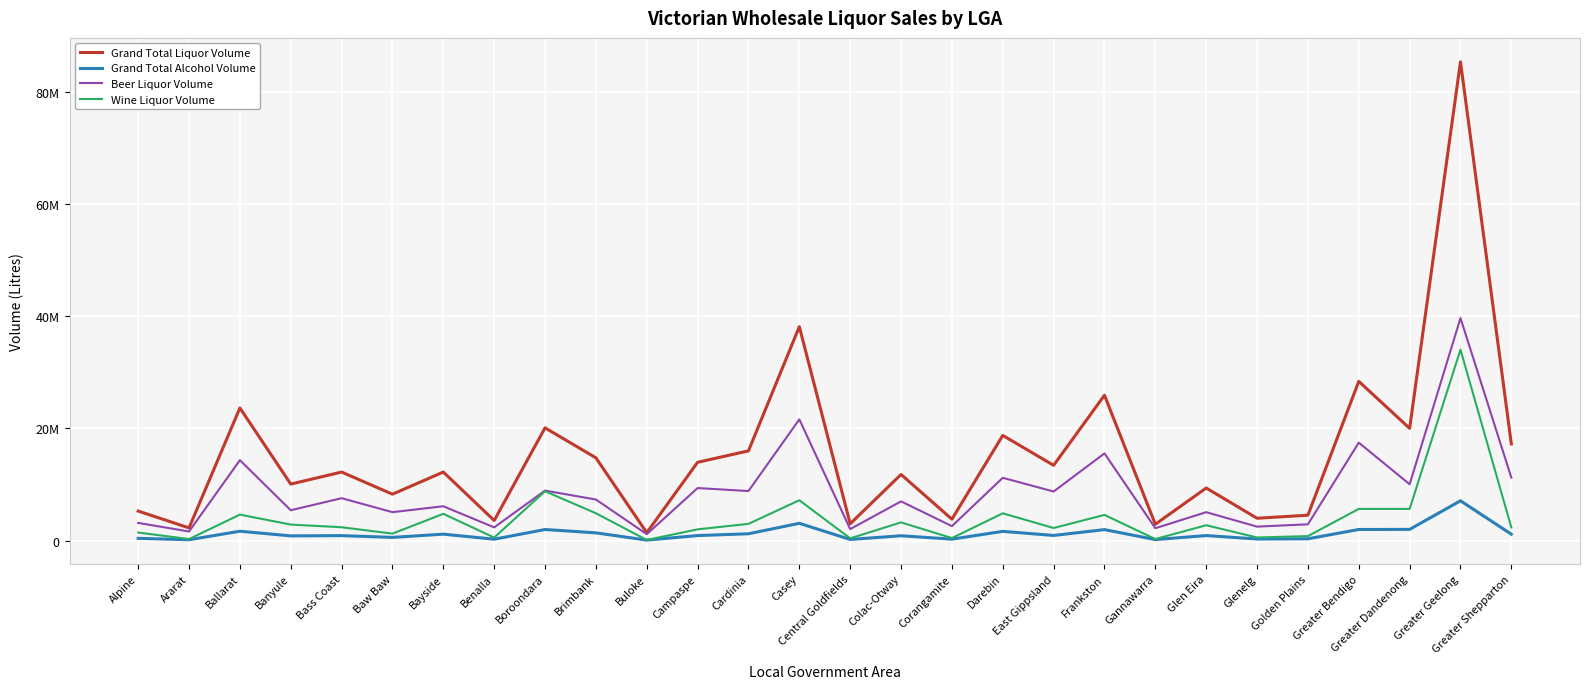

What are all the series names shown in the legend?

Grand Total Liquor Volume, Grand Total Alcohol Volume, Beer Liquor Volume, Wine Liquor Volume